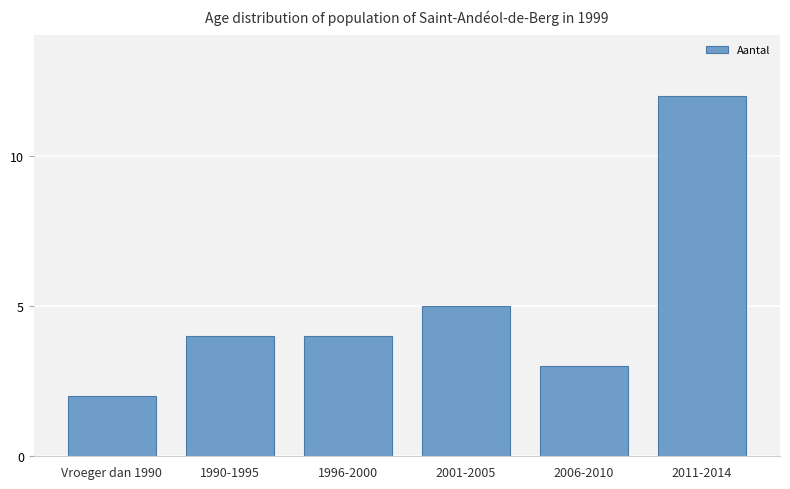

What is the sum of all values?

30